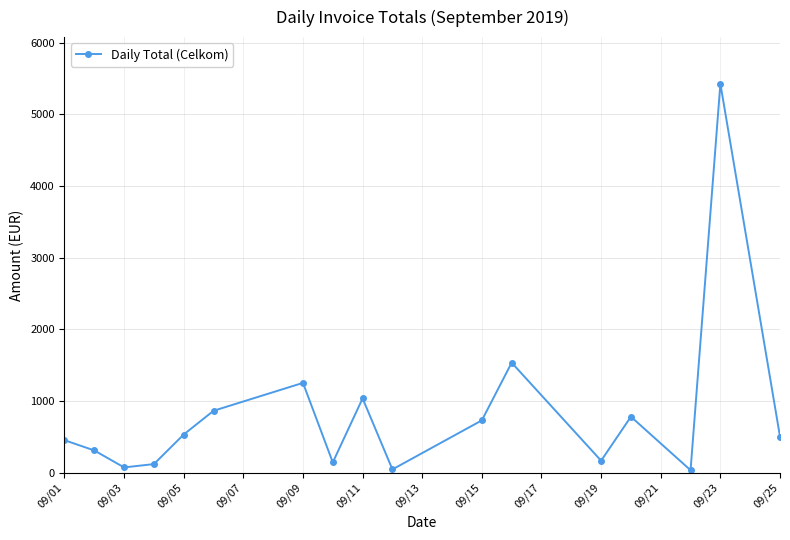

What is the difference between the second highest and second lowest values?

1489.2